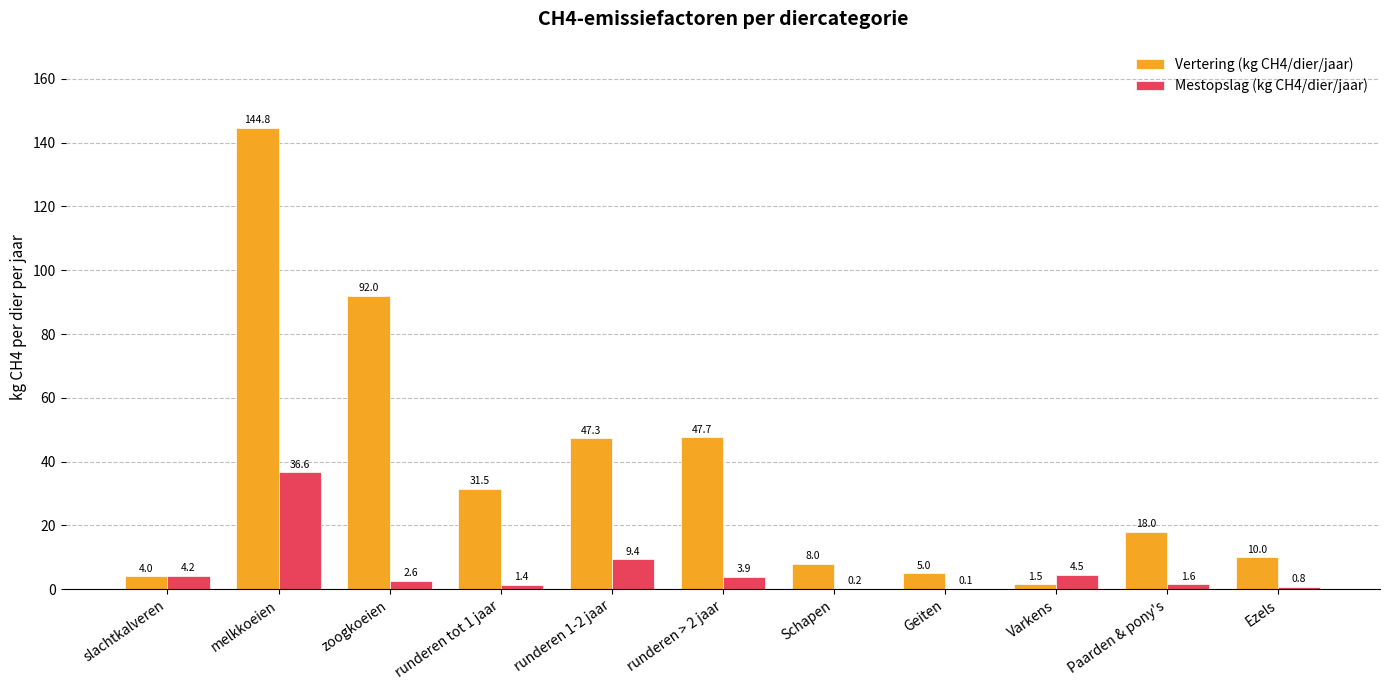

Reading left to right, transcribe all the data shown in this chart.

Vertering (kg CH4/dier/jaar): slachtkalveren=4.0	melkkoeien=144.8	zoogkoeien=92.0	runderen tot 1 jaar=31.5	runderen 1-2 jaar=47.3	runderen > 2 jaar=47.7	Schapen=8.0	Geiten=5.0	Varkens=1.5	Paarden & pony's=18.0	Ezels=10.0
Mestopslag (kg CH4/dier/jaar): slachtkalveren=4.2	melkkoeien=36.6	zoogkoeien=2.6	runderen tot 1 jaar=1.4	runderen 1-2 jaar=9.4	runderen > 2 jaar=3.9	Schapen=0.2	Geiten=0.1	Varkens=4.5	Paarden & pony's=1.6	Ezels=0.8